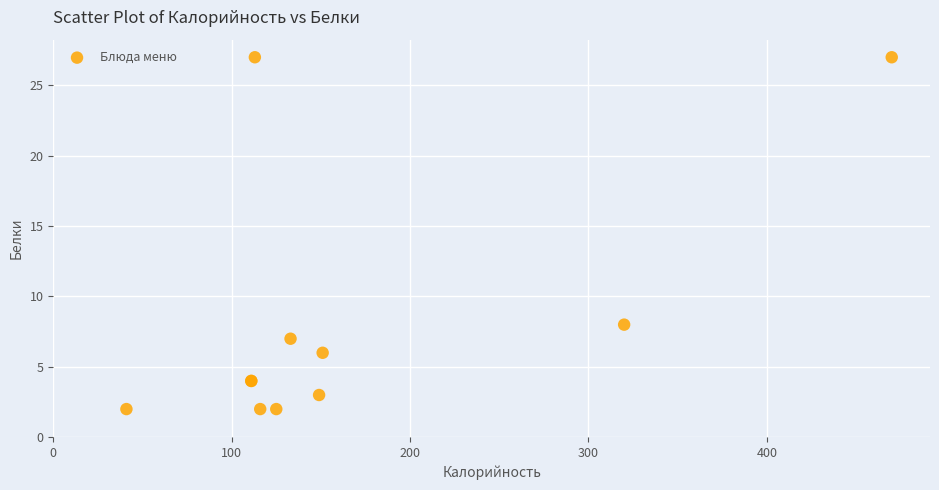

What Y value in the scatter plot is closest to 14?

8